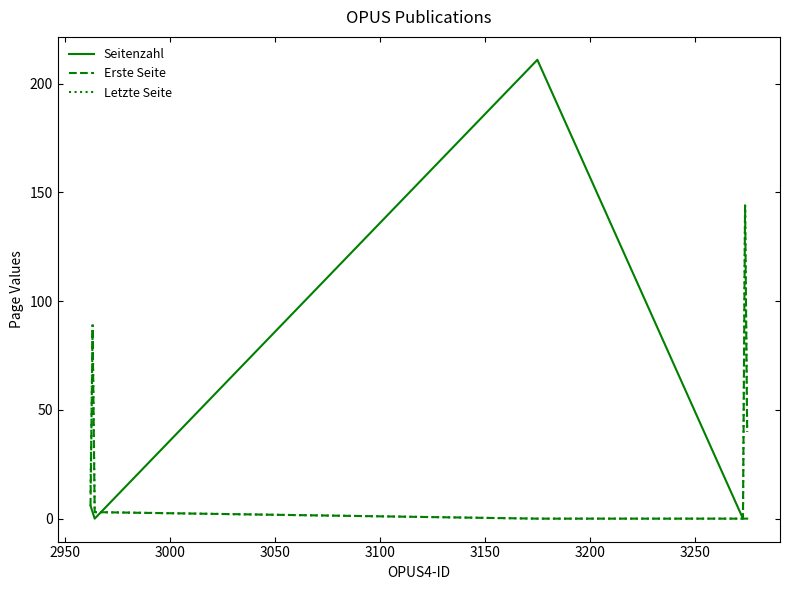

What is the greatest value displayed?

211